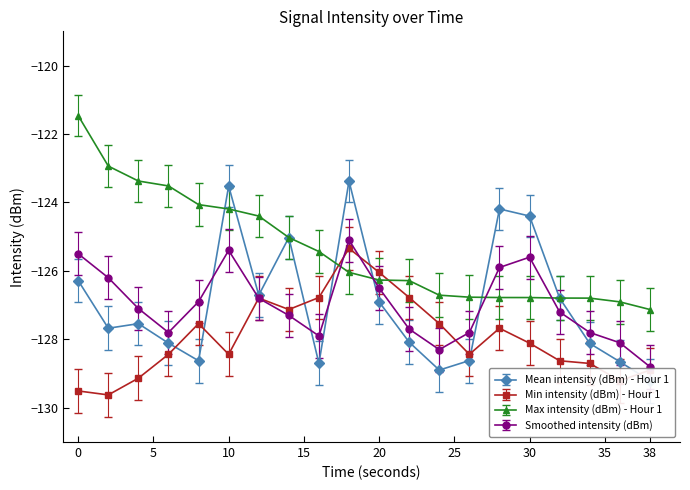

What is the difference between the maximum and minimum values in the Mean intensity (dBm) - Hour 1 series?

5.8